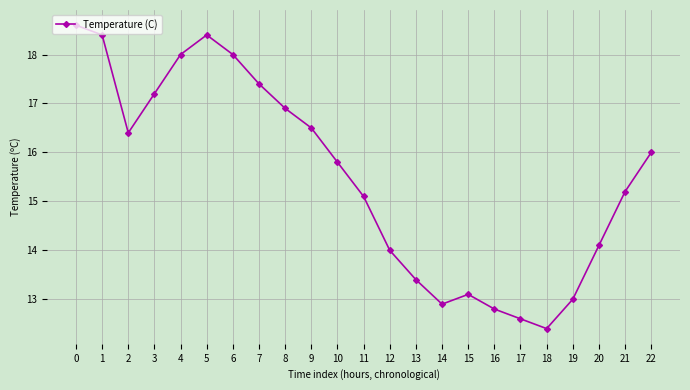

How many data points are less than 15?

9